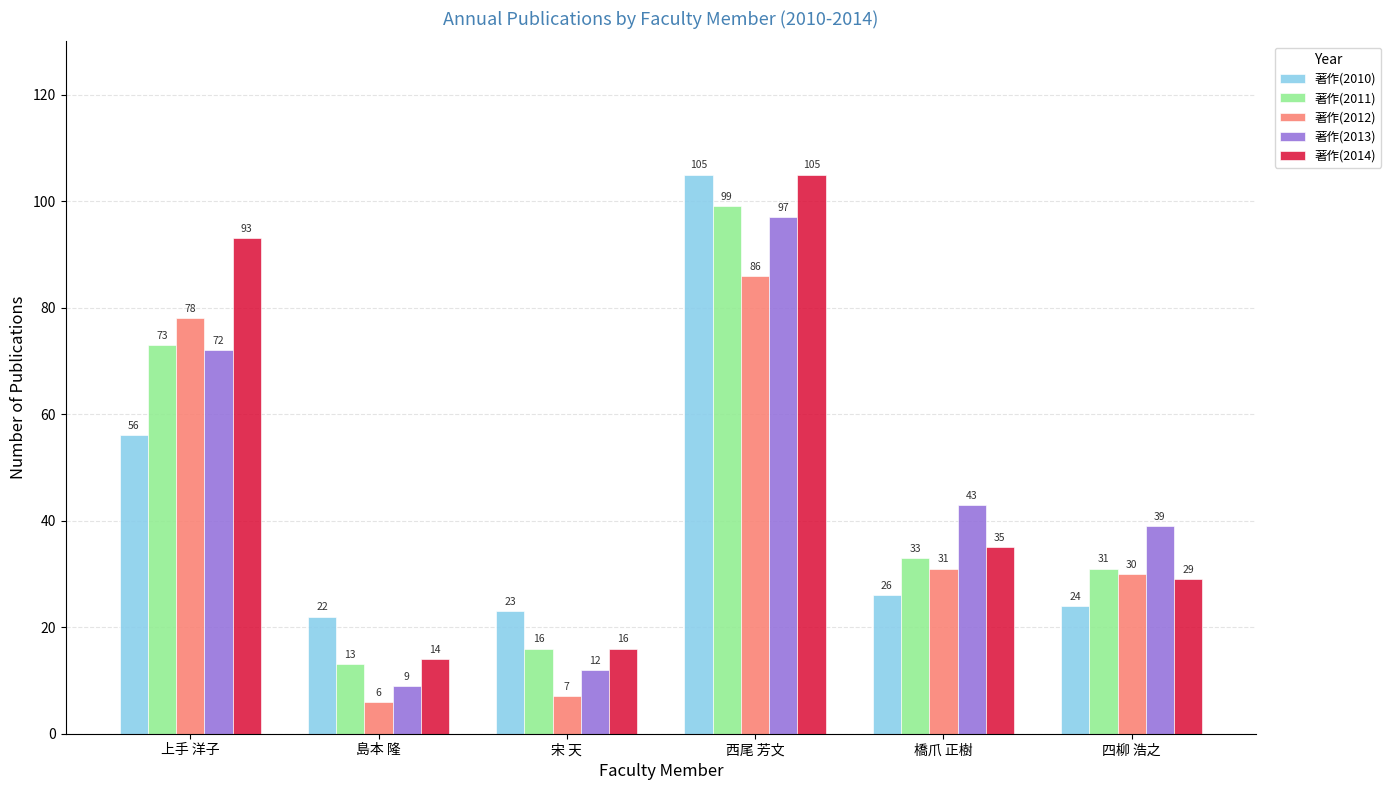

Reading left to right, extract all data points from this chart.

著作(2010): 上手 洋子=56	島本 隆=22	宋 天=23	西尾 芳文=105	橋爪 正樹=26	四柳 浩之=24
著作(2011): 上手 洋子=73	島本 隆=13	宋 天=16	西尾 芳文=99	橋爪 正樹=33	四柳 浩之=31
著作(2012): 上手 洋子=78	島本 隆=6	宋 天=7	西尾 芳文=86	橋爪 正樹=31	四柳 浩之=30
著作(2013): 上手 洋子=72	島本 隆=9	宋 天=12	西尾 芳文=97	橋爪 正樹=43	四柳 浩之=39
著作(2014): 上手 洋子=93	島本 隆=14	宋 天=16	西尾 芳文=105	橋爪 正樹=35	四柳 浩之=29